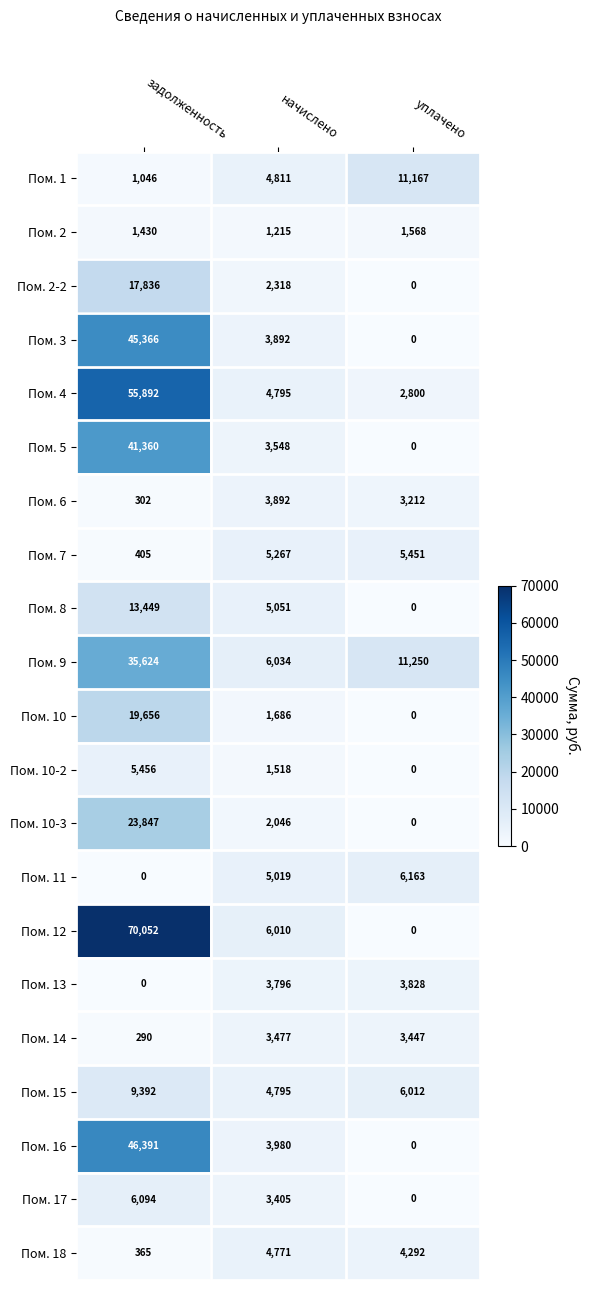

Which series changed the most between начислено and уплачено?

Пом. 1